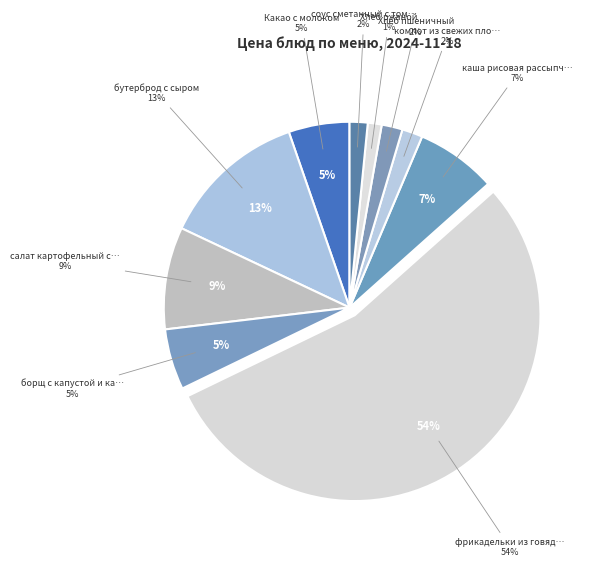

Is there a majority slice in this chart?

Yes